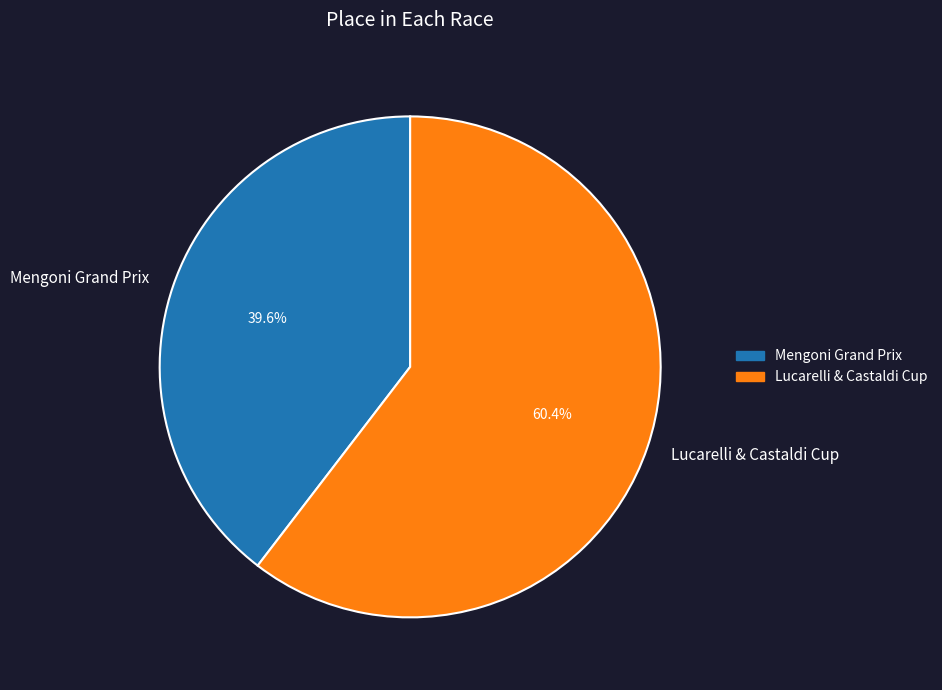

To the nearest percent, what portion does Lucarelli & Castaldi Cup represent?

60%